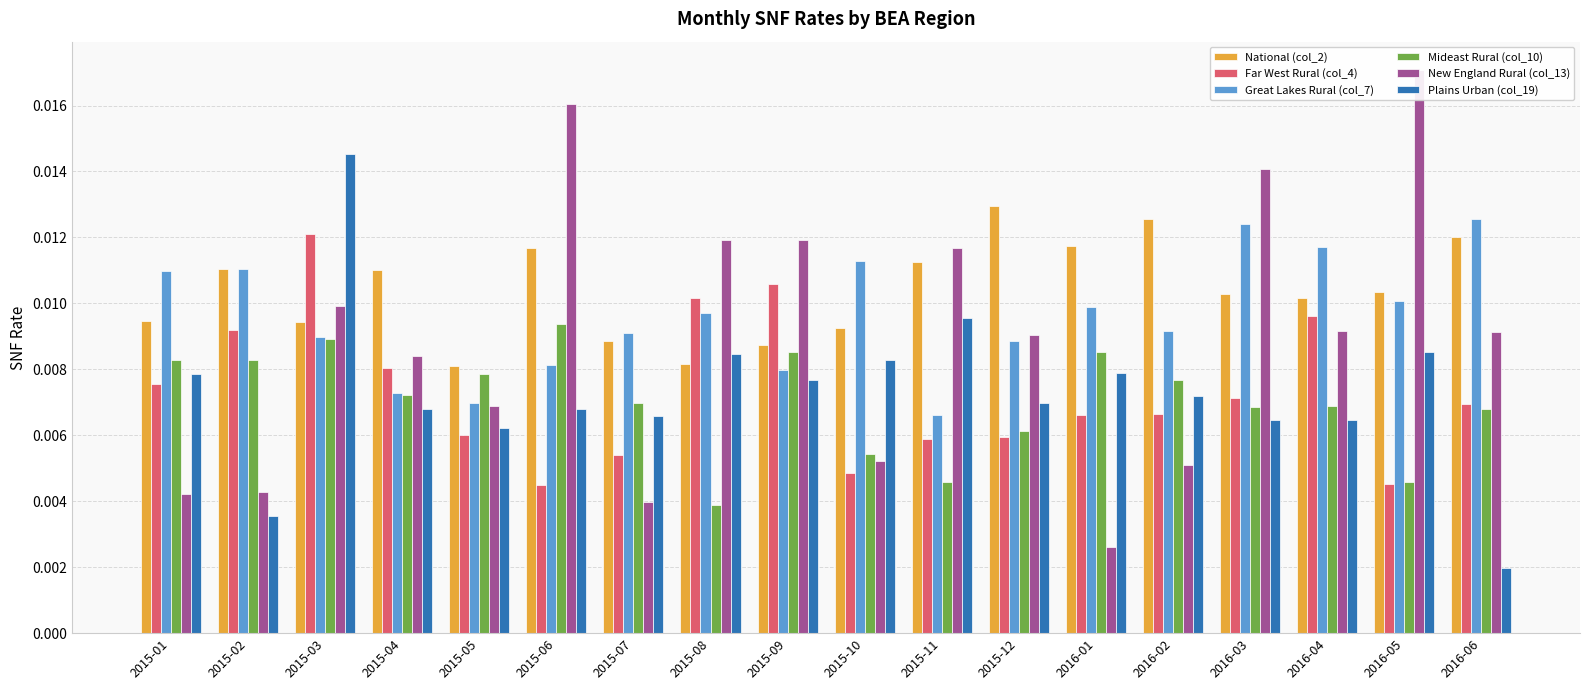

Is the value of Plains Urban (col_19) at 2015-05 greater than the value of Great Lakes Rural (col_7) at 2016-02?

No